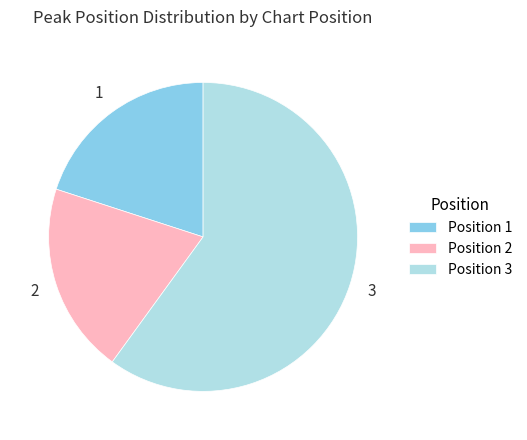

Does 2 account for over 50% of the chart?

No